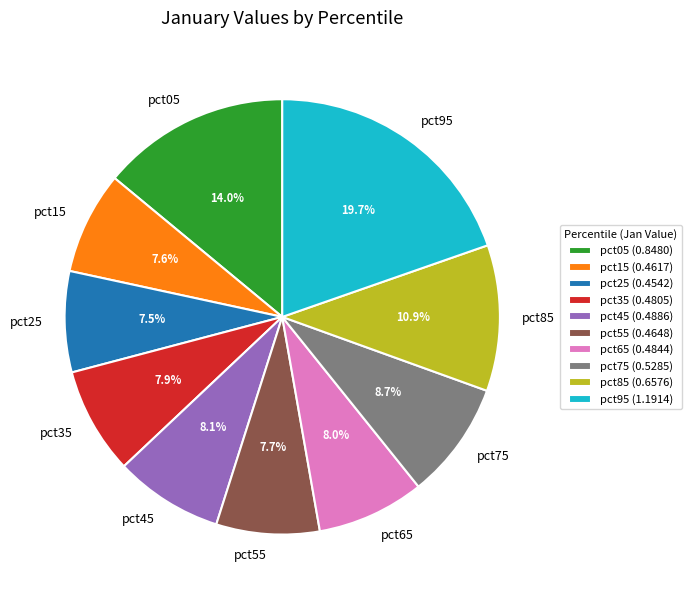

To the nearest percent, what percentage of the pie is pct15?

8%